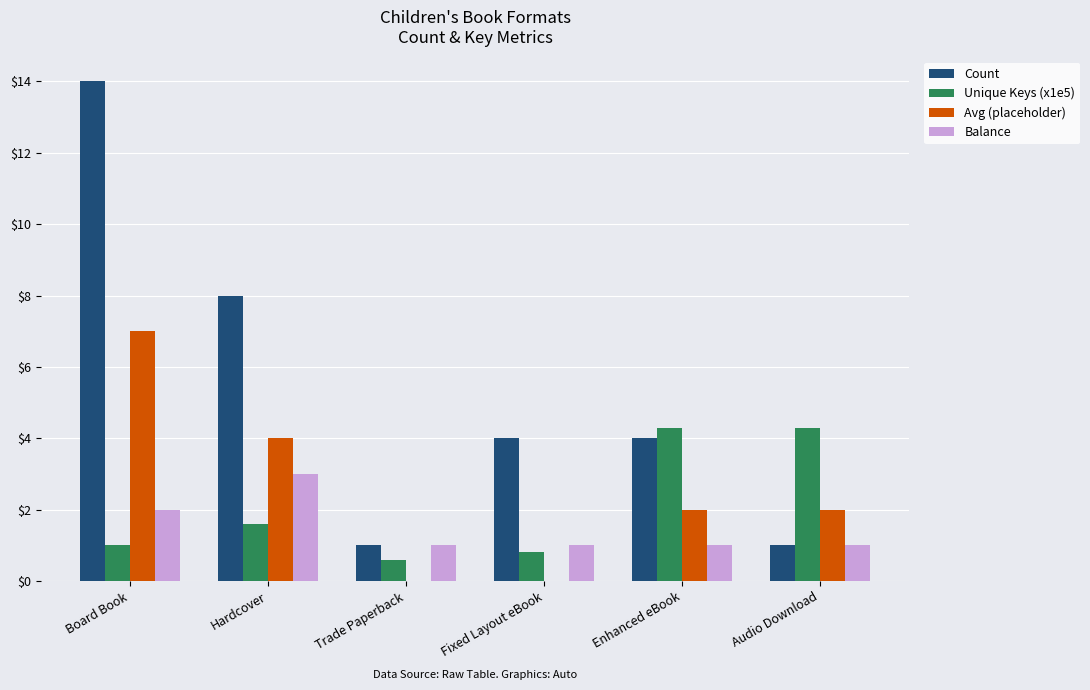

True or false: Balance has a value of 5.1 at Hardcover.

False